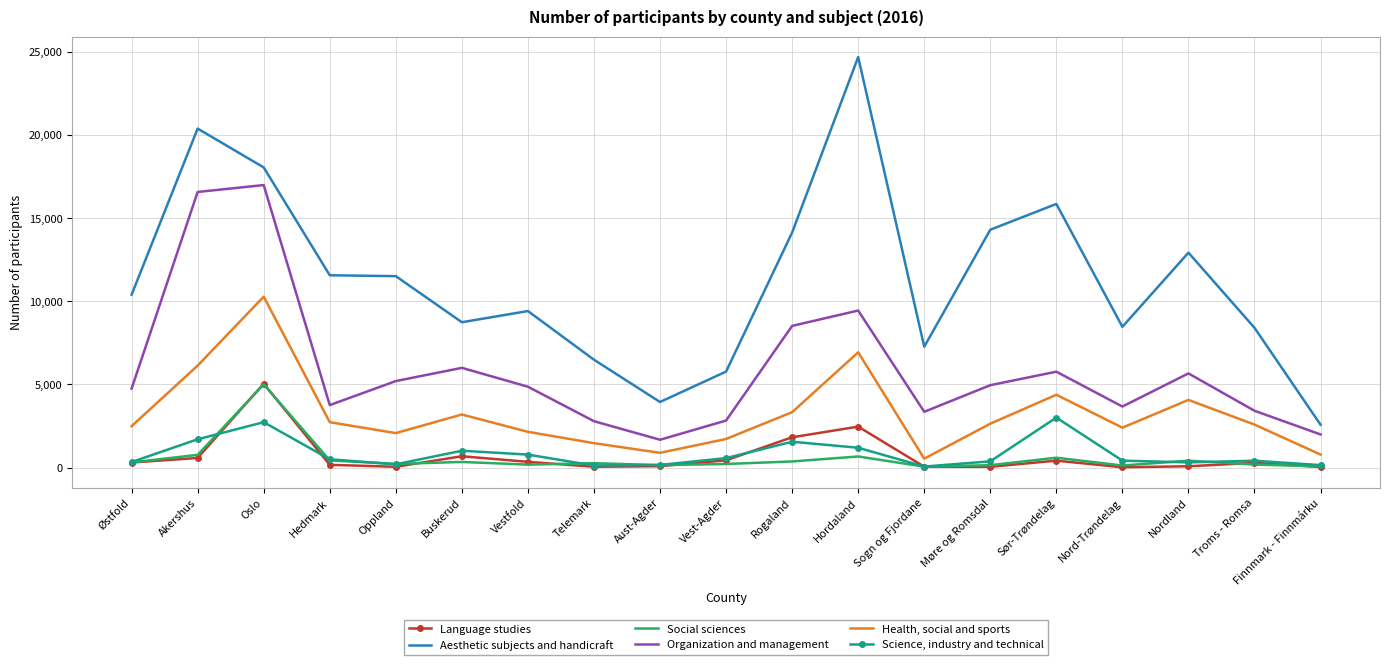

Is the value of Science, industry and technical at Akershus greater than the value of Social sciences at Oppland?

Yes